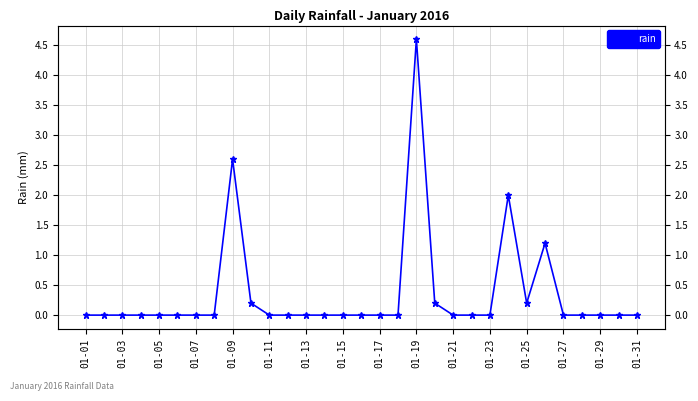

How many interior local peaks (higher than both neighbors) does the data have?

4